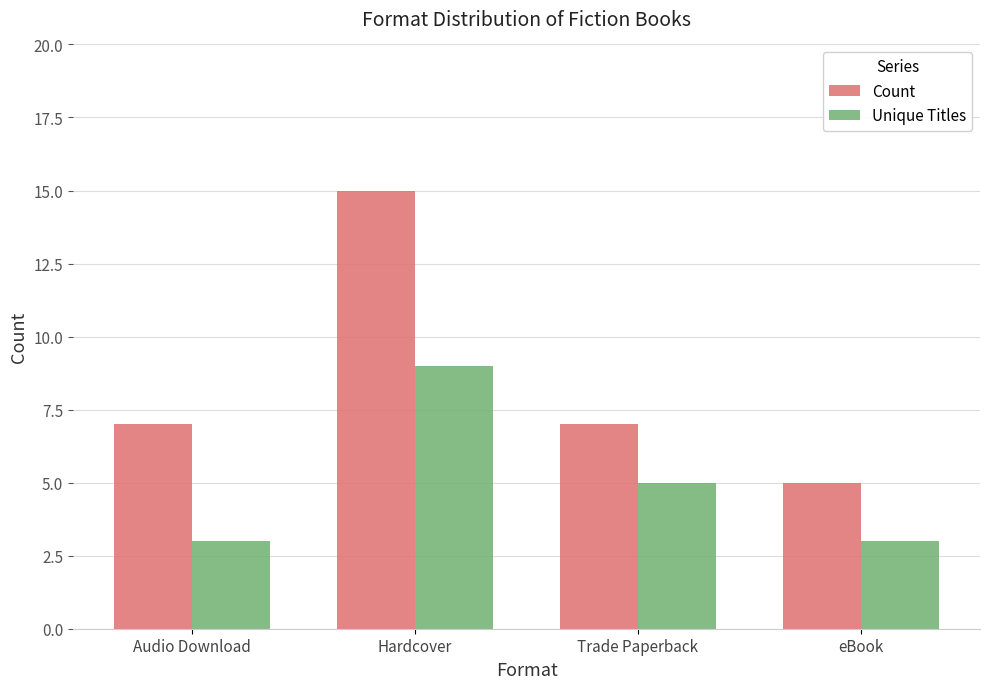

Reading right to left, list all the values displayed in this chart.

Count: eBook=5	Trade Paperback=7	Hardcover=15	Audio Download=7
Unique Titles: eBook=3	Trade Paperback=5	Hardcover=9	Audio Download=3